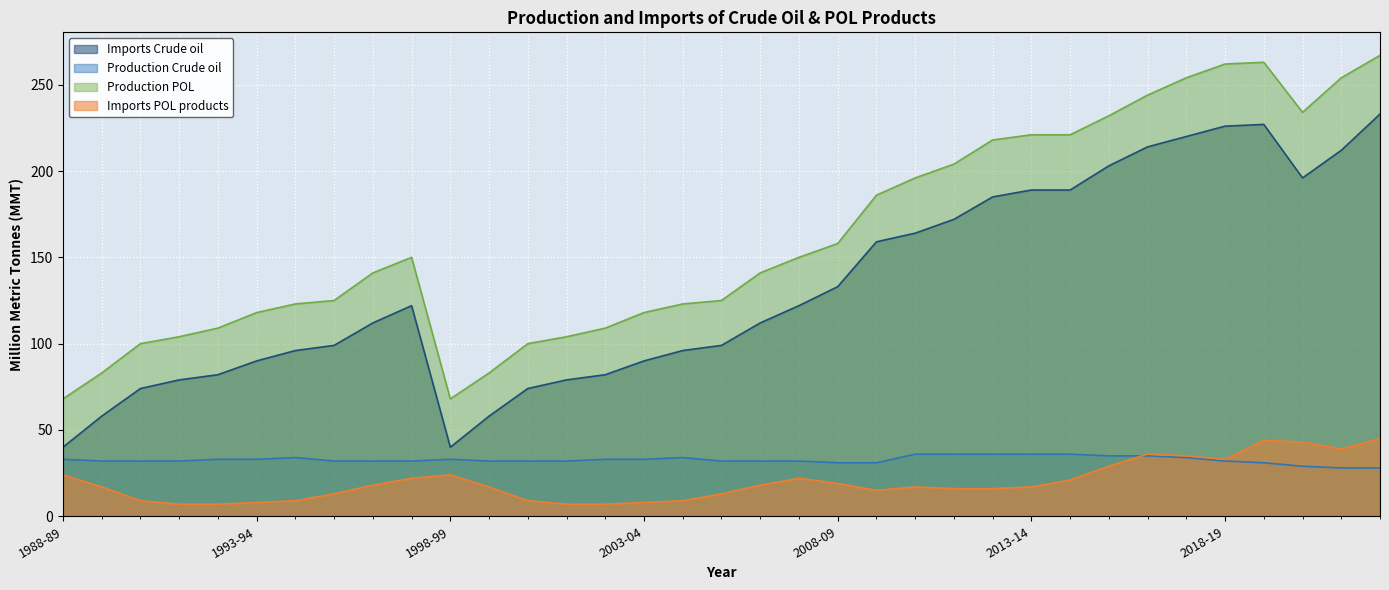

Reading left to right, list all the values displayed in this chart.

Imports Crude oil: 1988-89=40	1989-90=58	1990-91=74	1991-92=79	1992-93=82	1993-94=90	1994-95=96	1995-96=99	1996-97=112	1997-98=122	1998-99=40	1999-00=58	2000-01=74	2001-02=79	2002-03=82	2003-04=90	2004-05=96	2005-06=99	2006-07=112	2007-08=122	2008-09=133	2009-10=159	2010-11=164	2011-12=172	2012-13=185	2013-14=189	2014-15=189	2015-16=203	2016-17=214	2017-18=220	2018-19=226	2019-20=227	2020-21=196	2021-22=212	2022-23=233
Production Crude oil: 1988-89=33	1989-90=32	1990-91=32	1991-92=32	1992-93=33	1993-94=33	1994-95=34	1995-96=32	1996-97=32	1997-98=32	1998-99=33	1999-00=32	2000-01=32	2001-02=32	2002-03=33	2003-04=33	2004-05=34	2005-06=32	2006-07=32	2007-08=32	2008-09=31	2009-10=31	2010-11=36	2011-12=36	2012-13=36	2013-14=36	2014-15=36	2015-16=35	2016-17=35	2017-18=34	2018-19=32	2019-20=31	2020-21=29	2021-22=28	2022-23=28
Production POL: 1988-89=68	1989-90=83	1990-91=100	1991-92=104	1992-93=109	1993-94=118	1994-95=123	1995-96=125	1996-97=141	1997-98=150	1998-99=68	1999-00=83	2000-01=100	2001-02=104	2002-03=109	2003-04=118	2004-05=123	2005-06=125	2006-07=141	2007-08=150	2008-09=158	2009-10=186	2010-11=196	2011-12=204	2012-13=218	2013-14=221	2014-15=221	2015-16=232	2016-17=244	2017-18=254	2018-19=262	2019-20=263	2020-21=234	2021-22=254	2022-23=267
Imports POL products: 1988-89=24	1989-90=17	1990-91=9	1991-92=7	1992-93=7	1993-94=8	1994-95=9	1995-96=13	1996-97=18	1997-98=22	1998-99=24	1999-00=17	2000-01=9	2001-02=7	2002-03=7	2003-04=8	2004-05=9	2005-06=13	2006-07=18	2007-08=22	2008-09=19	2009-10=15	2010-11=17	2011-12=16	2012-13=16	2013-14=17	2014-15=21	2015-16=29	2016-17=36	2017-18=35	2018-19=33	2019-20=44	2020-21=43	2021-22=39	2022-23=45